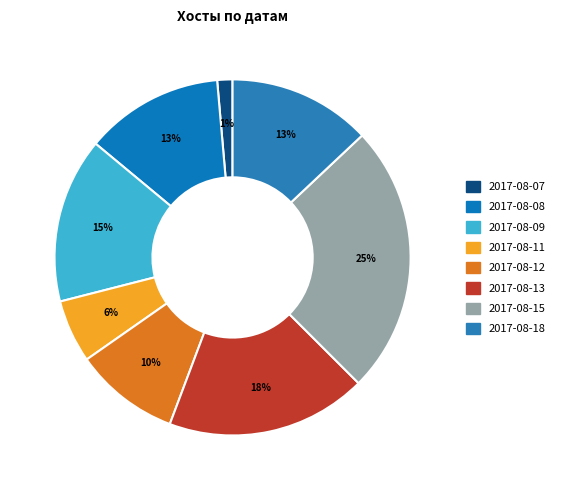

Is there any slice that represents more than half of the pie?

No